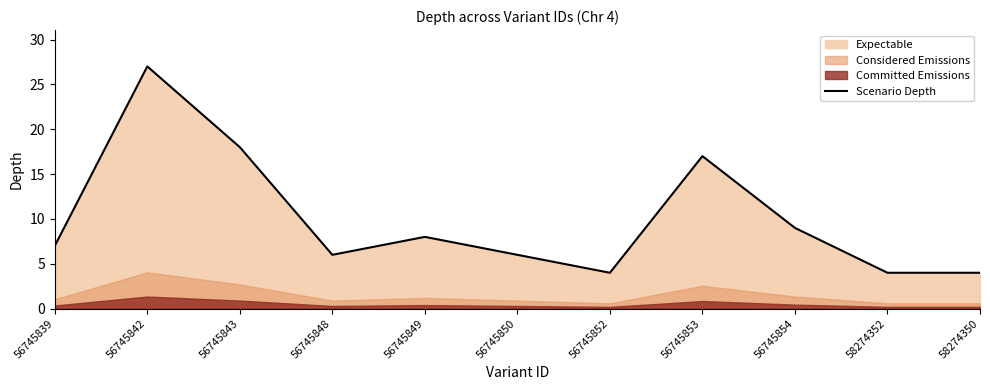

At which label is the value closest to 15?

56745853